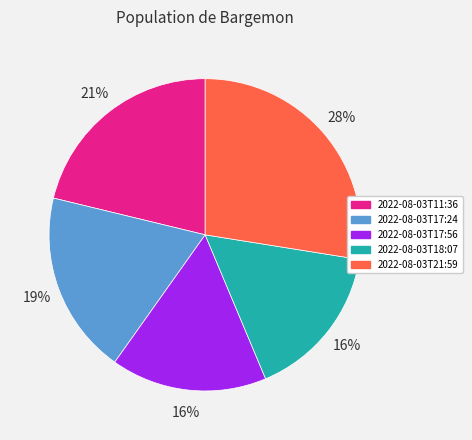

Is there any slice that represents more than half of the pie?

No